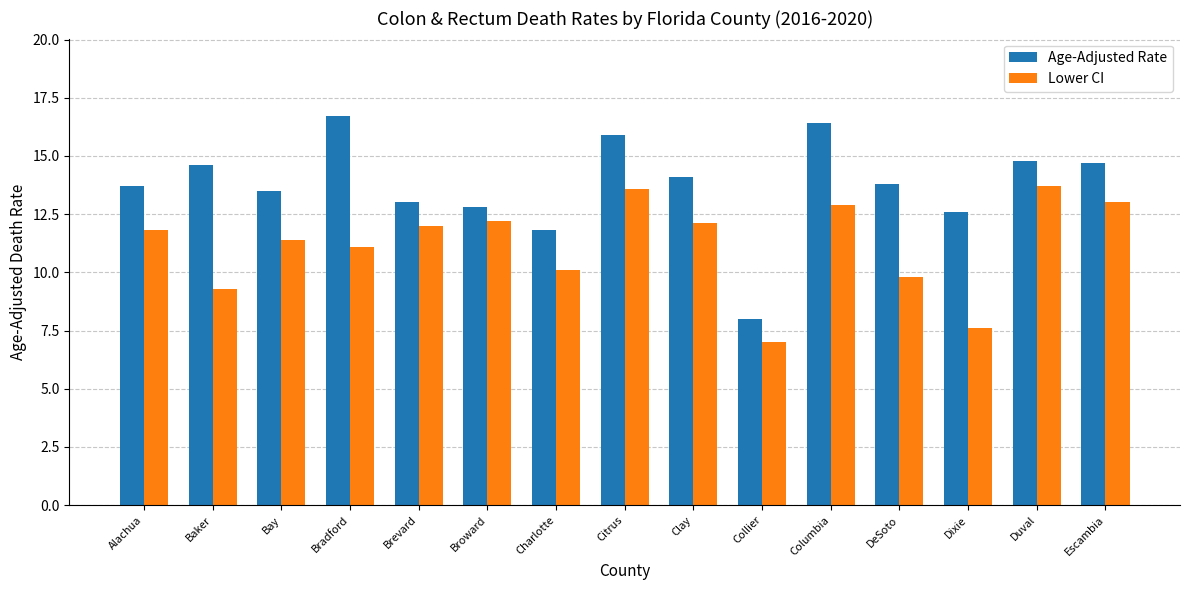

Reading left to right, extract all data points from this chart.

Age-Adjusted Rate: 13.7	14.6	13.5	16.7	13.0	12.8	11.8	15.9	14.1	8.0	16.4	13.8	12.6	14.8	14.7
Lower CI: 11.8	9.3	11.4	11.1	12.0	12.2	10.1	13.6	12.1	7.0	12.9	9.8	7.6	13.7	13.0